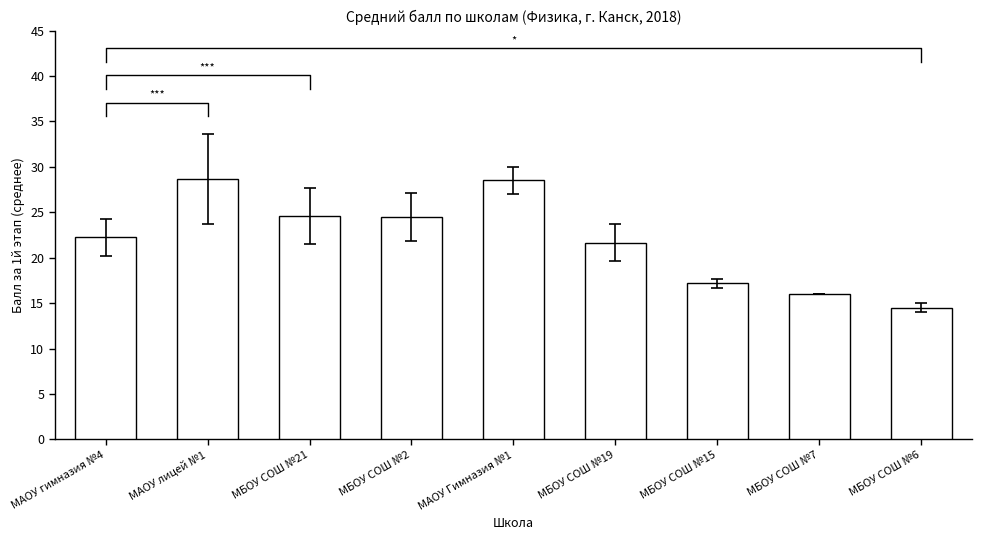

What is the ratio of the value at МБОУ СОШ №15 to the value at МБОУ СОШ №7?

1.1